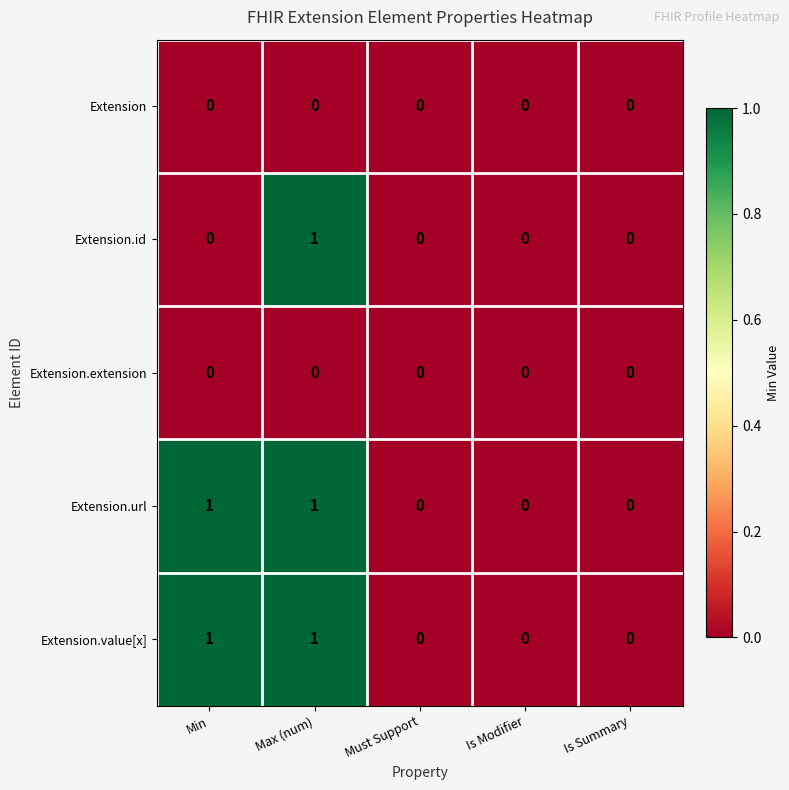

What is the total value across all series at Max (num)?

3